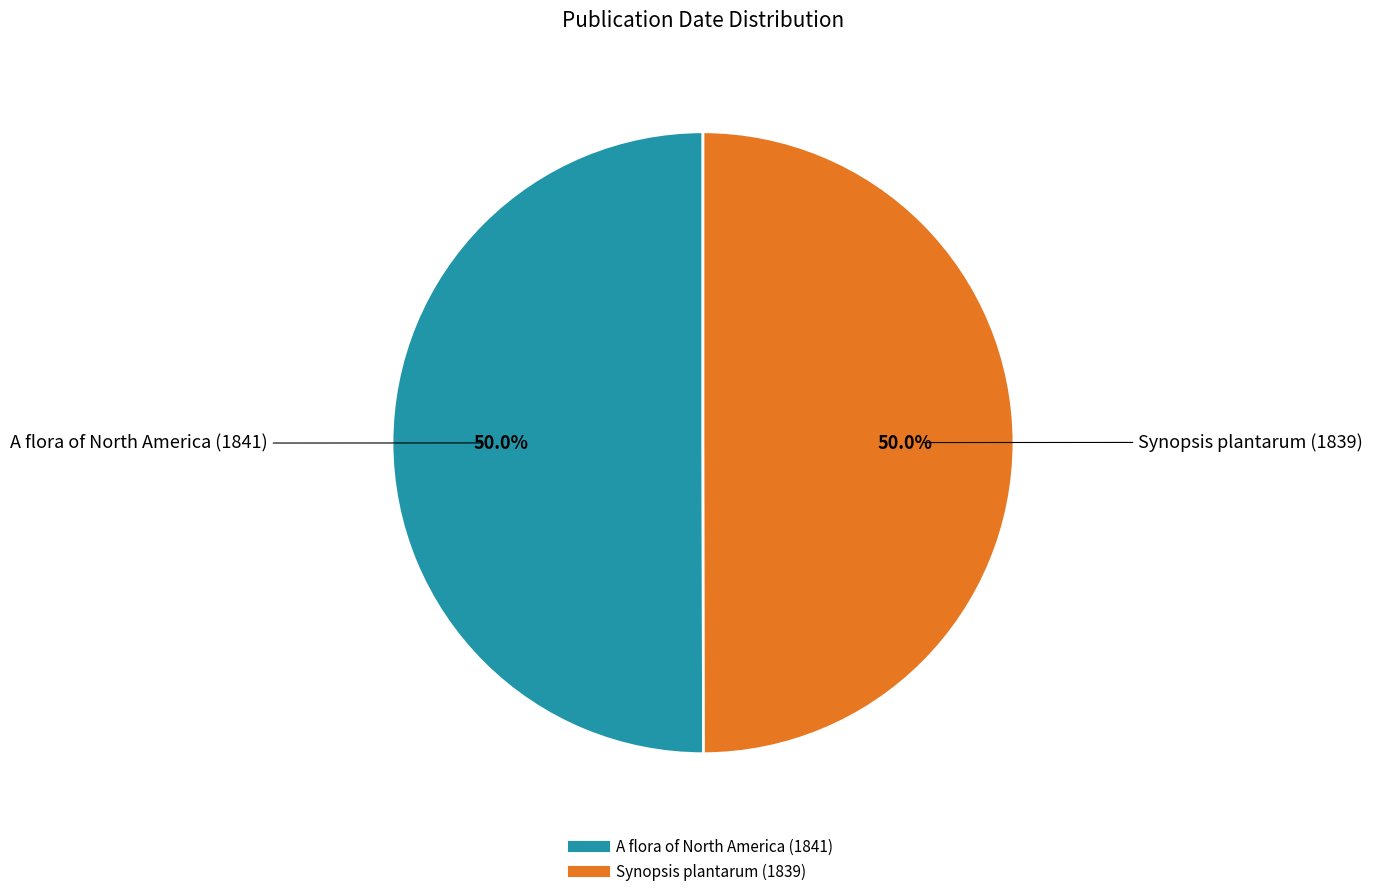

Approximately how many times larger is the value at A flora of North America (1841) compared to Synopsis plantarum (1839)?

1.0